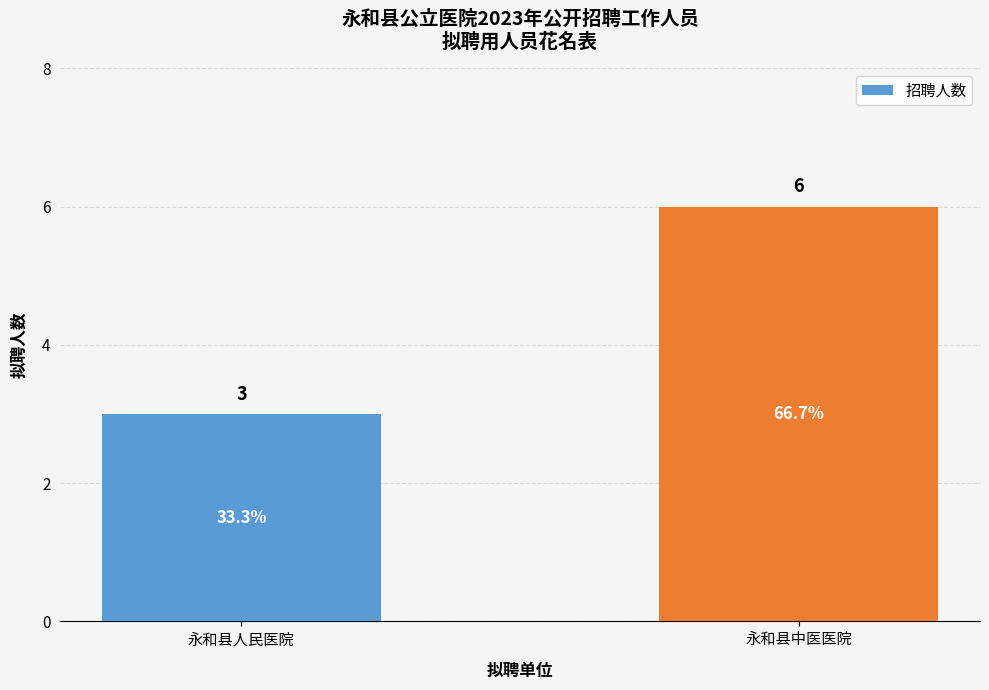

How many values are below 6?

1